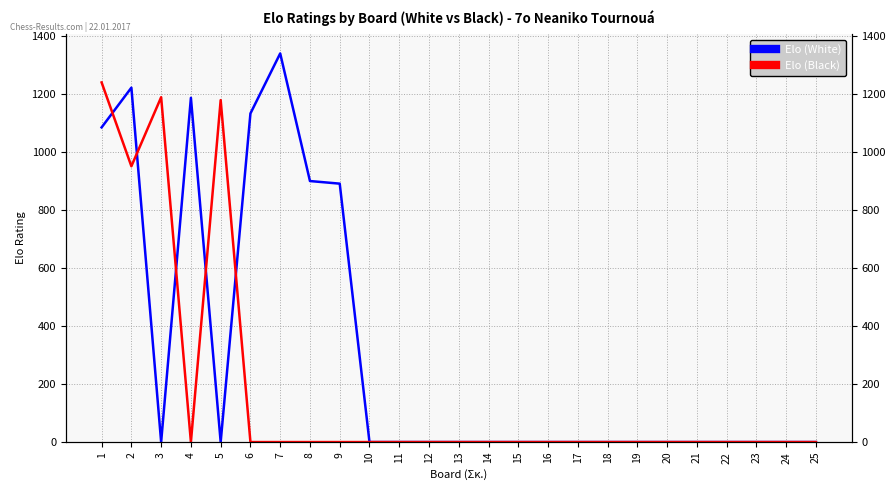

Does the chart display data point markers on the line(s)?

No